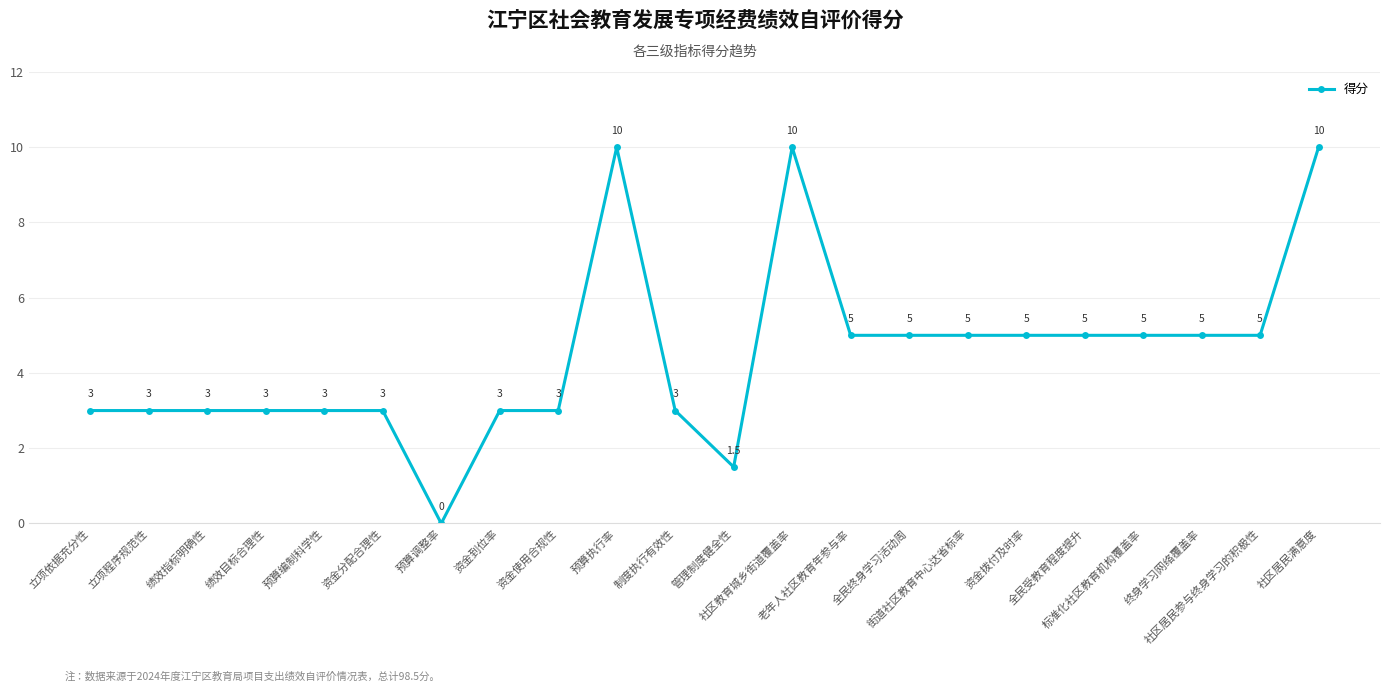

Count the values in the range 3 to 5.

17